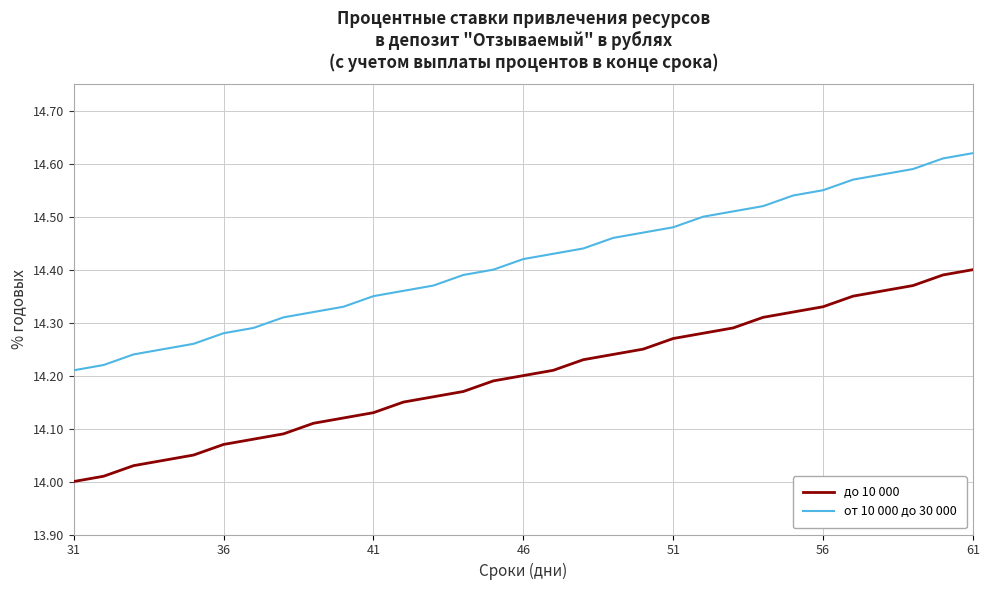

Which series has the largest total across all categories?

от 10 000 до 30 000